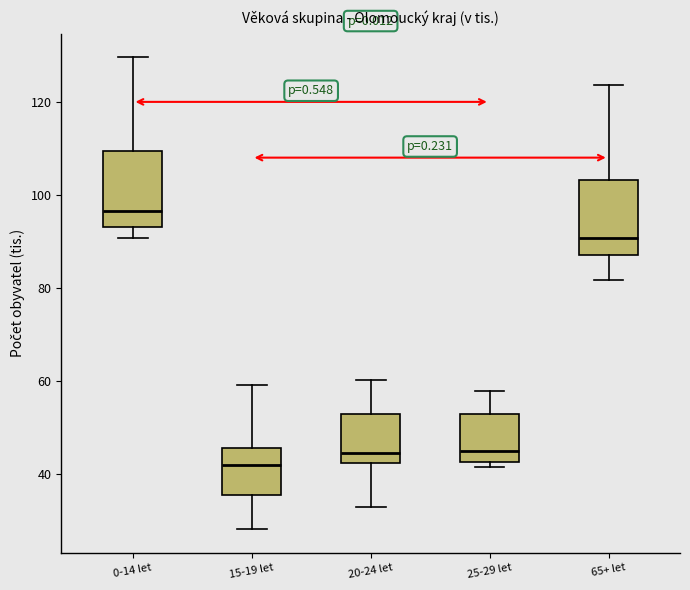

Which box's median line is the highest?

0-14 let